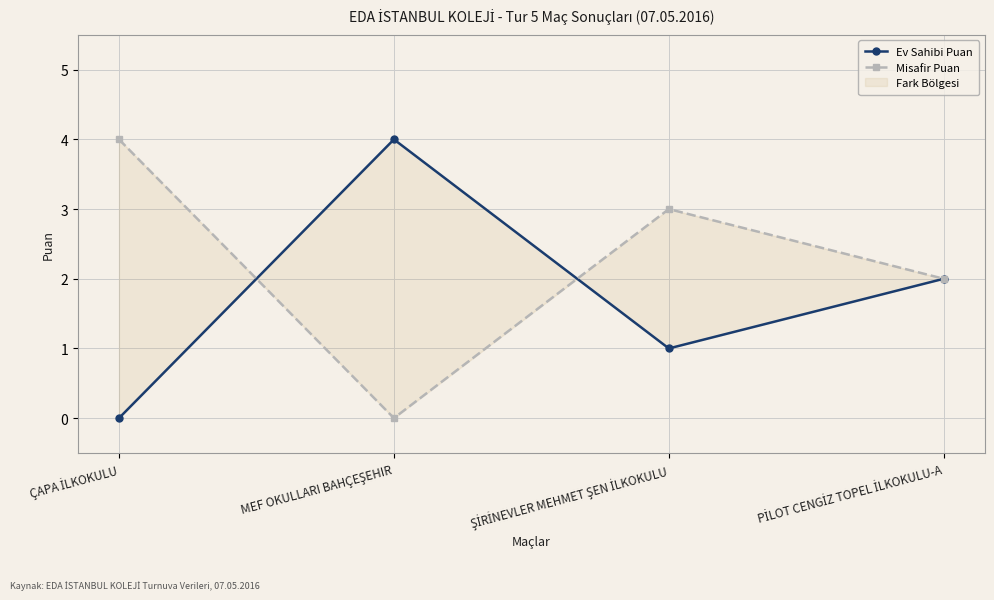

Is this an area chart (filled region under the line)?

No